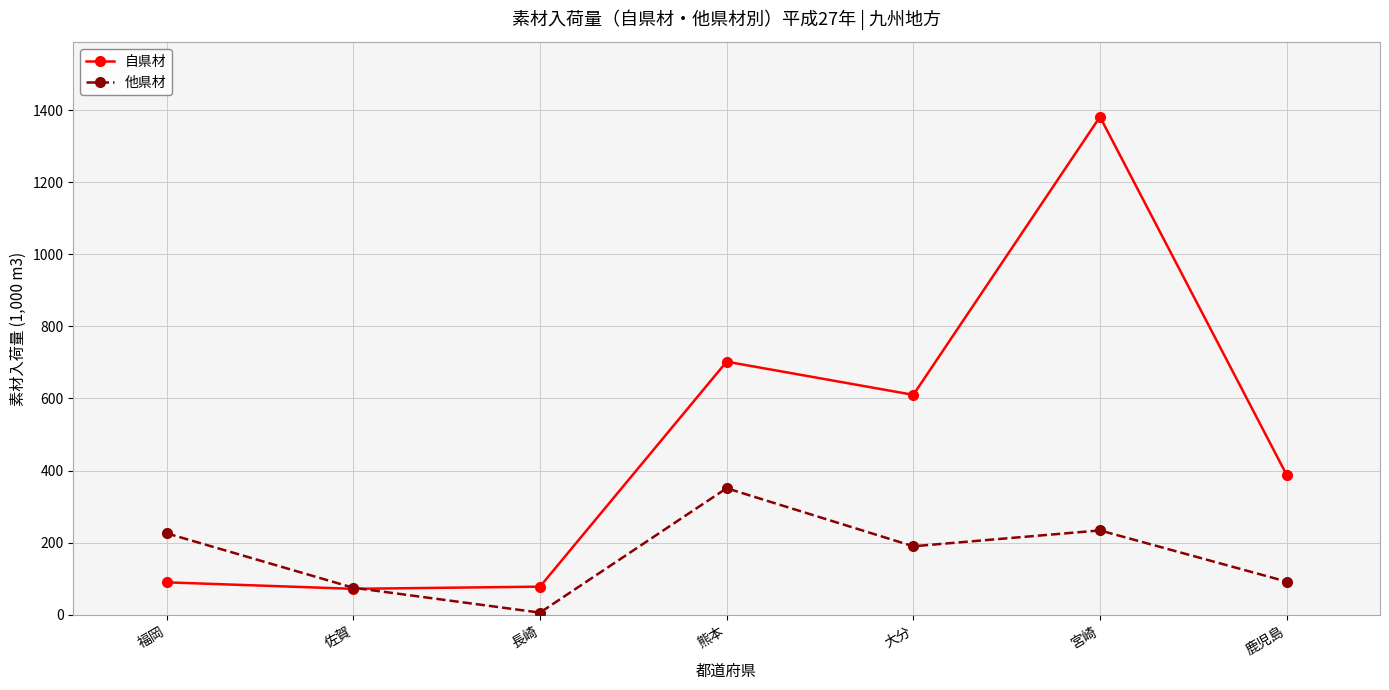

How many interior local valleys does the 他県材 series have?

2